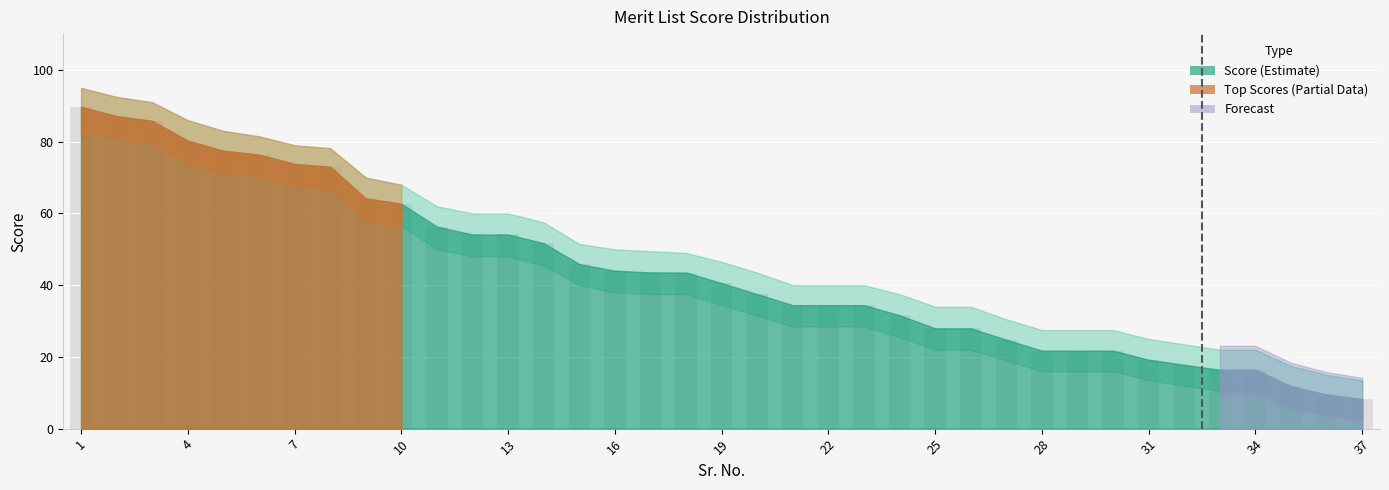

What is the smallest value displayed?

8.2